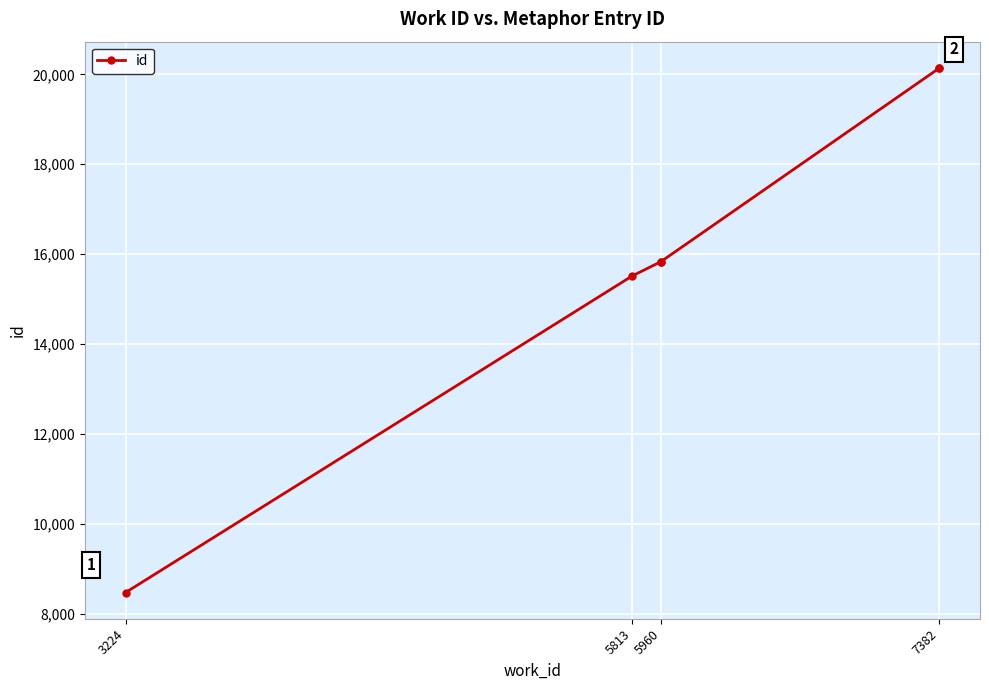

What position from the left is 3224?

1